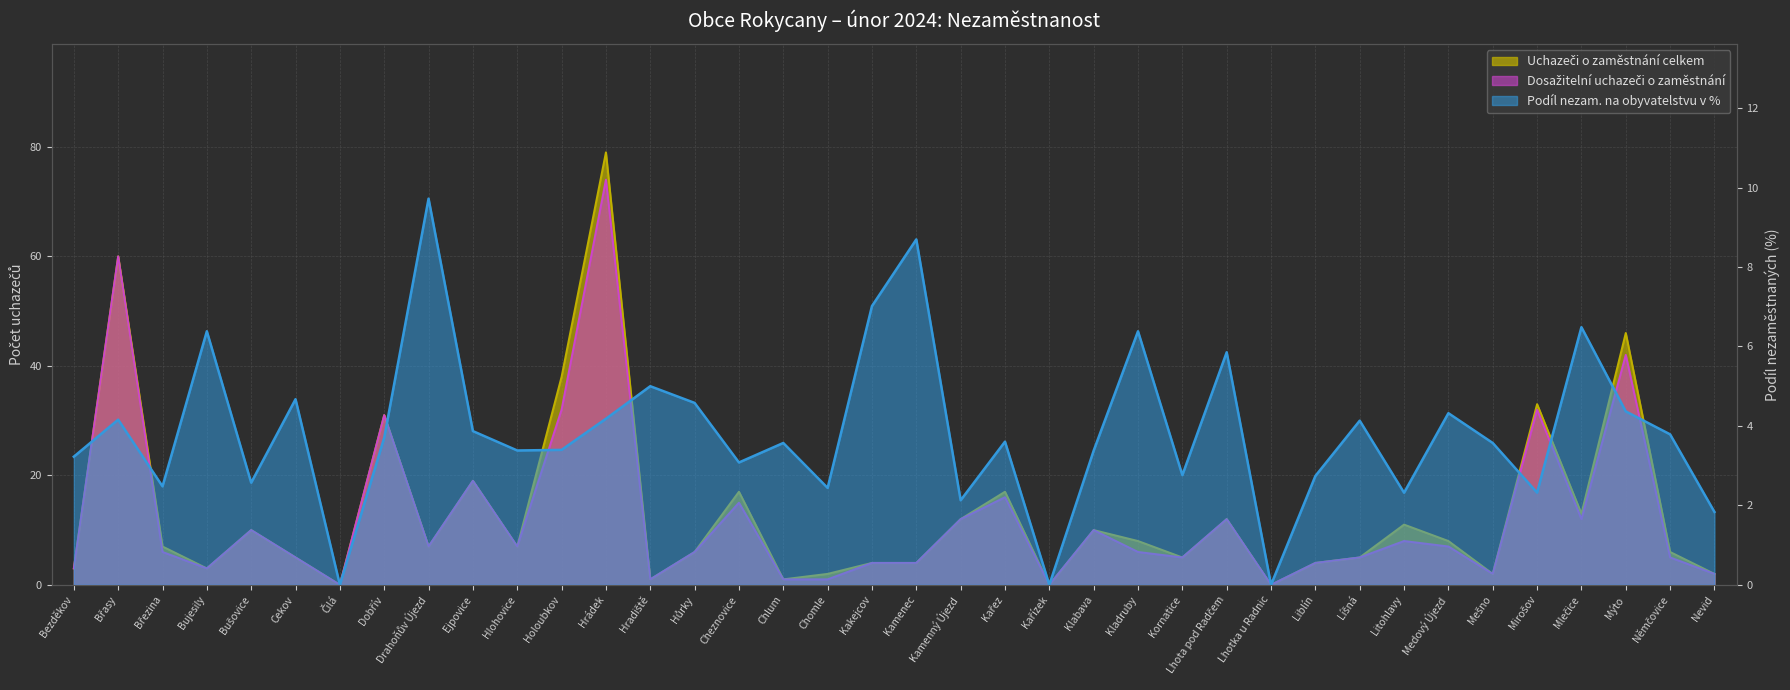

How many times do Podíl nezam. na obyvatelstvu v % and Uchazeči o zaměstnání celkem cross each other?

11